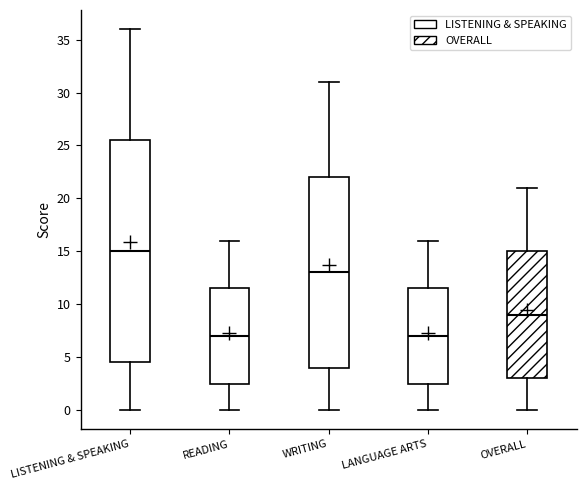

Which box's median line is the highest?

LISTENING & SPEAKING